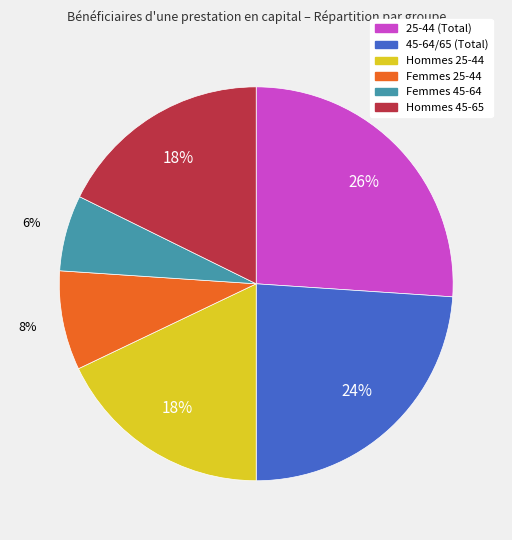

Is it true that Hommes 25-44 is 31% of the pie?

False